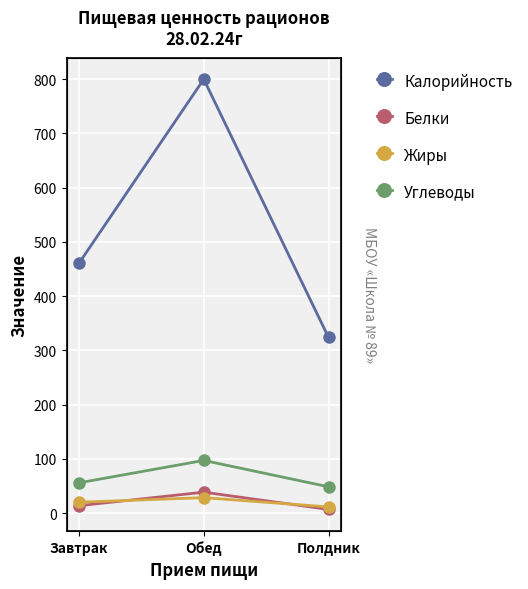

What is the label of the 2nd point from the left?

Обед